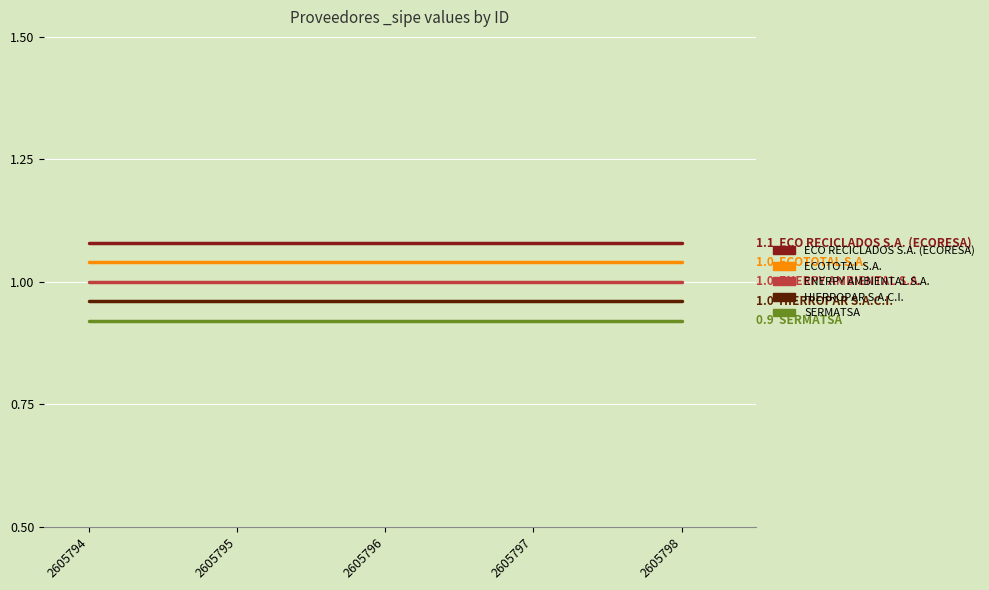

Count the number of categories in the chart.

5